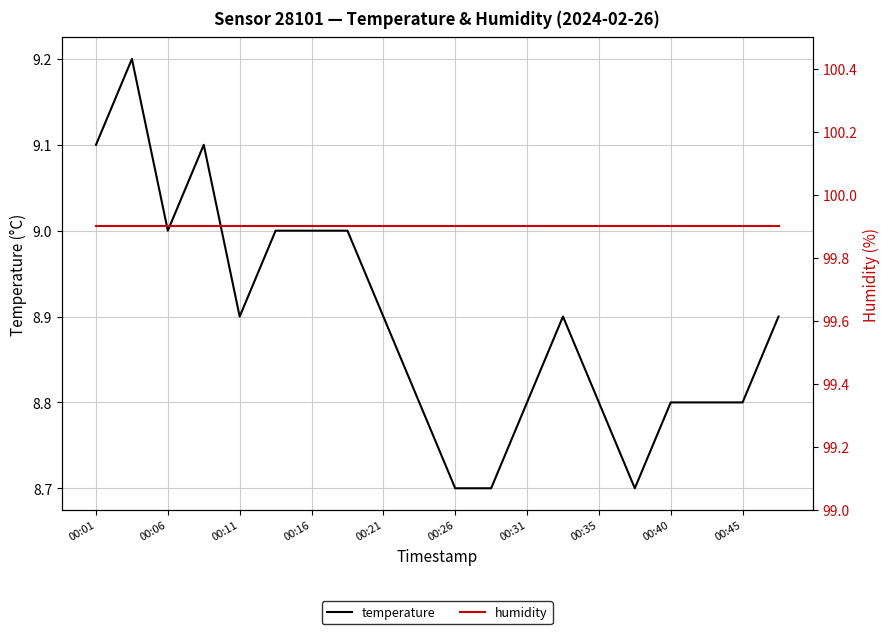

Reading left to right, transcribe all the data shown in this chart.

temperature: 9.1	9.2	9.0	9.1	8.9	9.0	9.0	9.0	8.9	8.8	8.7	8.7	8.8	8.9	8.8	8.7	8.8	8.8	8.8	8.9
humidity: 99.9	99.9	99.9	99.9	99.9	99.9	99.9	99.9	99.9	99.9	99.9	99.9	99.9	99.9	99.9	99.9	99.9	99.9	99.9	99.9